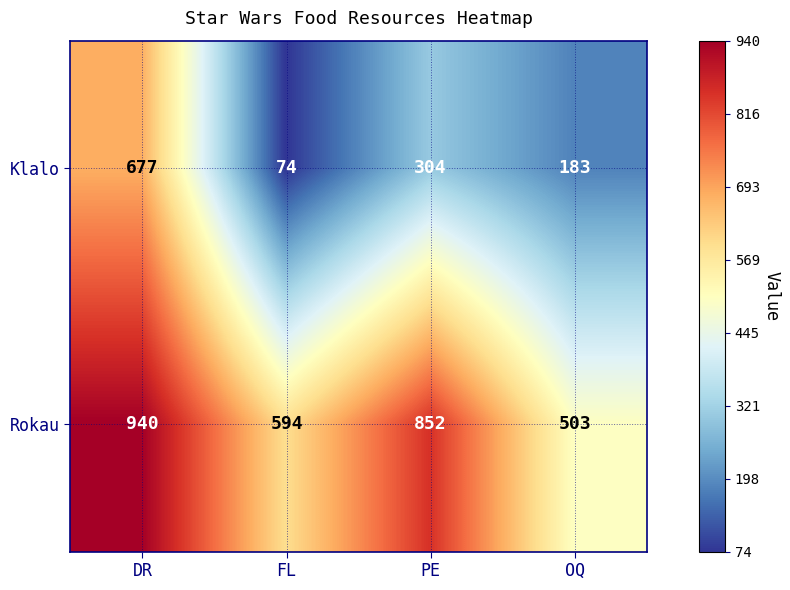

At which label does Klalo reach its peak?

DR